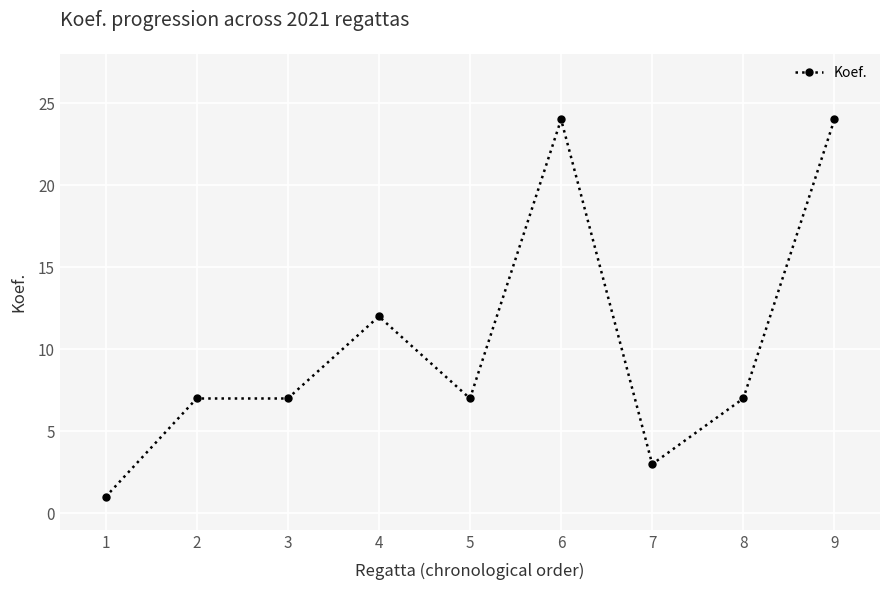

What is the ratio of the value at 5 to the value at 2?

1.0